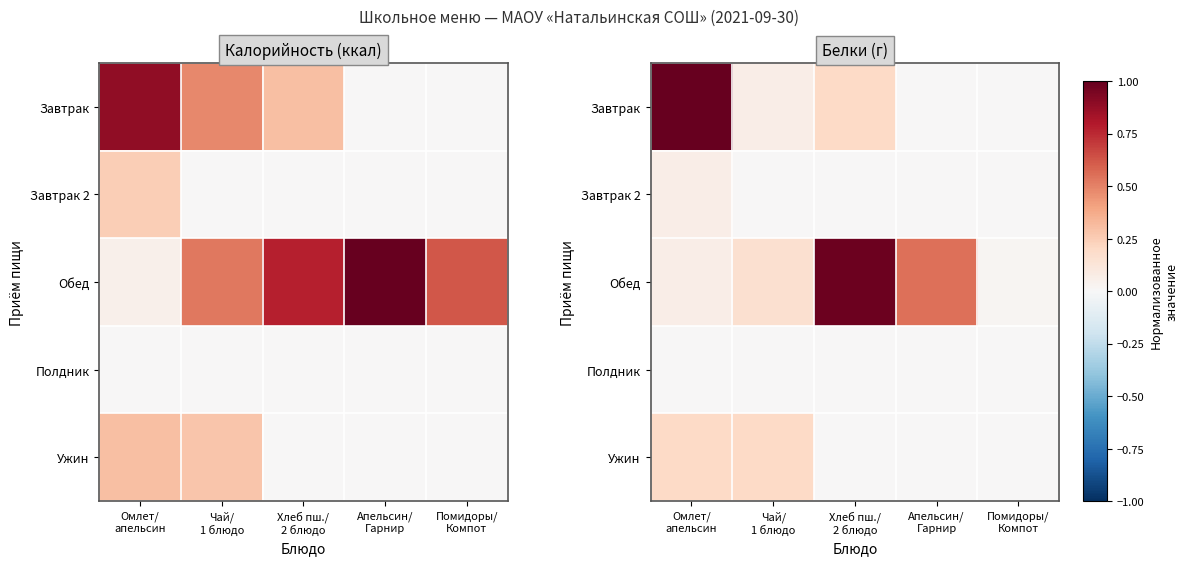

The Ужин series shows -0.1 at Апельсин/ Гарнир. True or false?

False